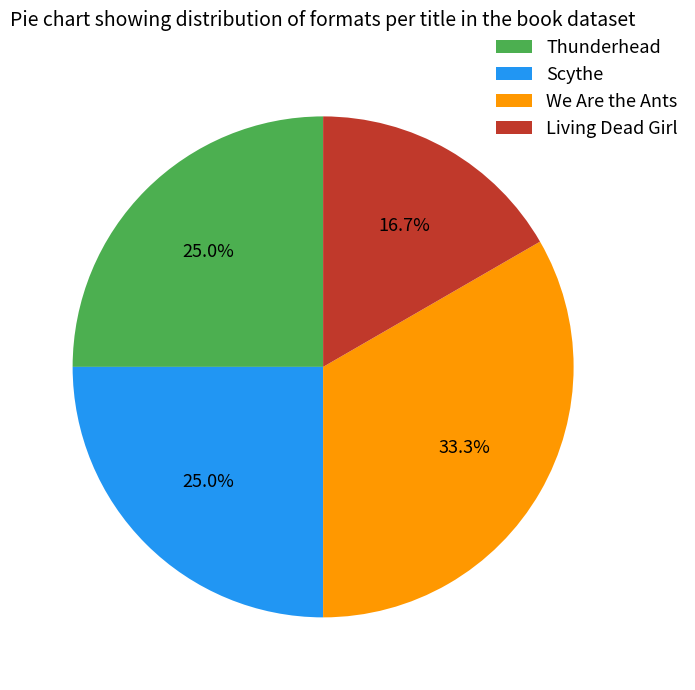

Is it true that Thunderhead is 38% of the pie?

False